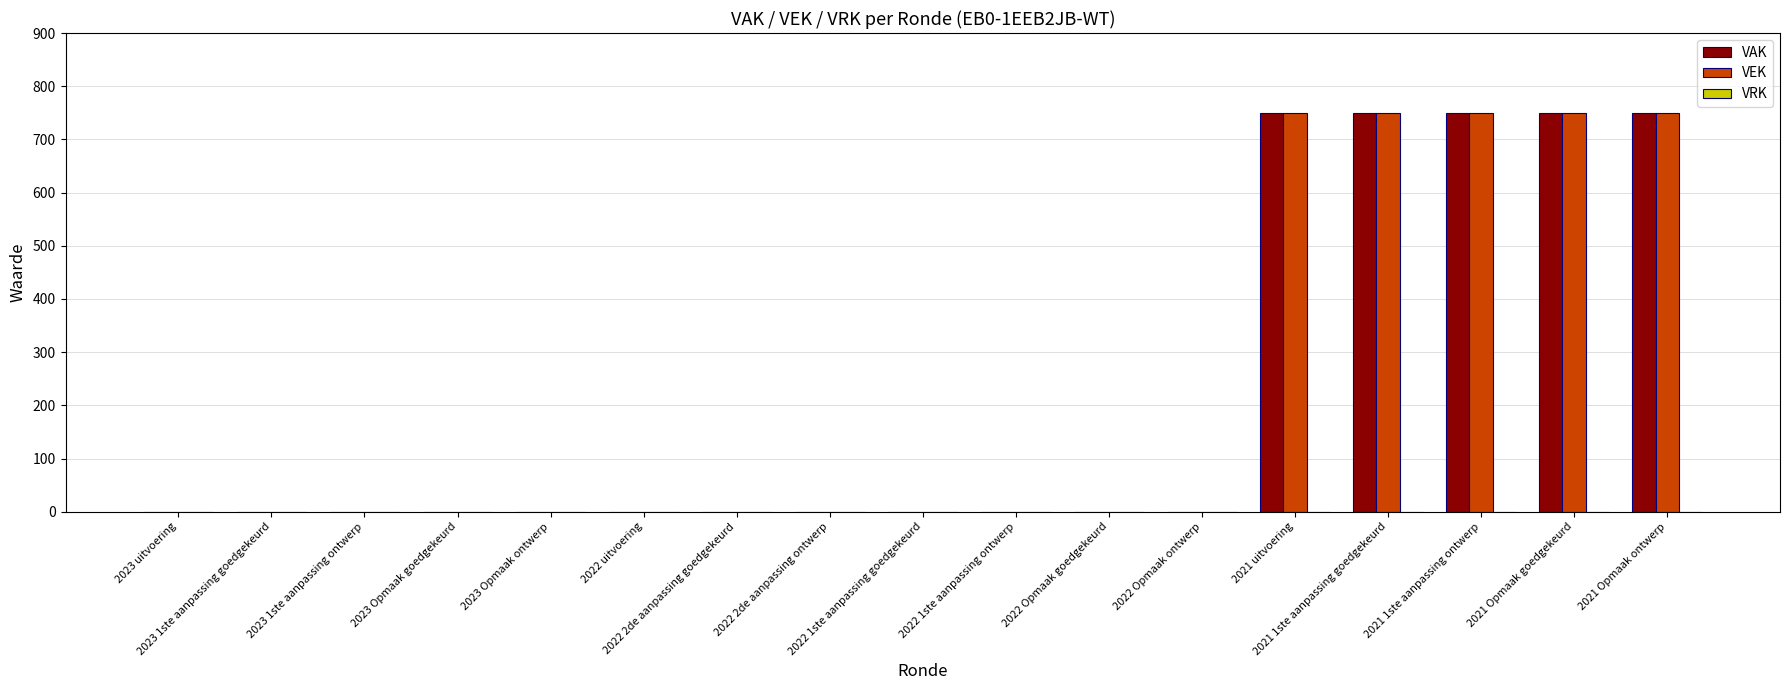

Is it true that VEK equals 1046 at 2021 1ste aanpassing goedgekeurd?

False